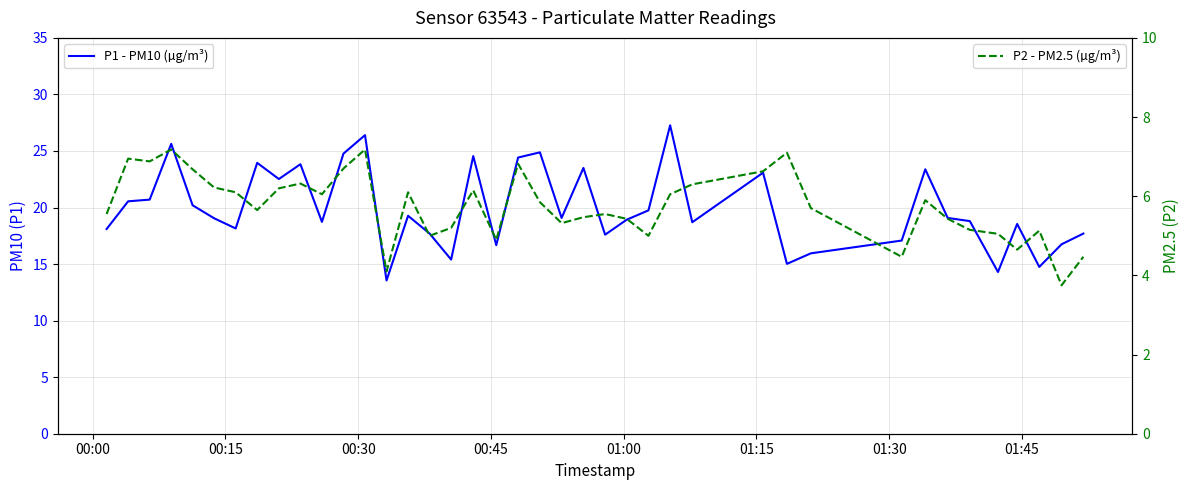

Where does the P2 - PM2.5 (µg/m³) series first go above 5?

00:00